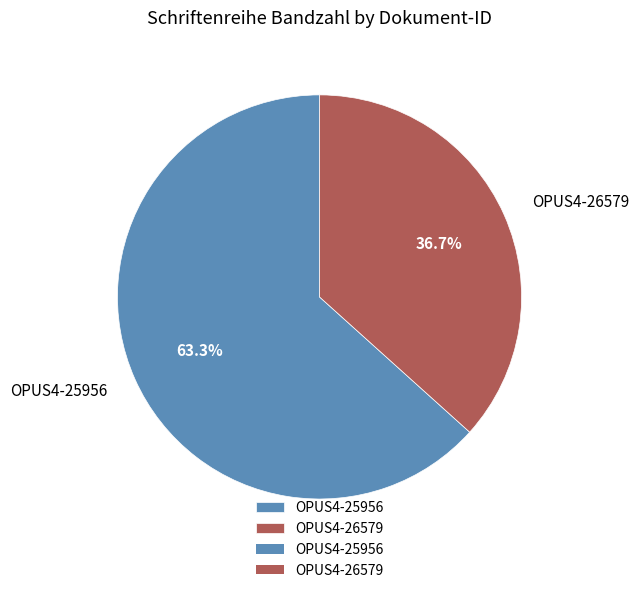

To the nearest percent, what is the combined percentage of OPUS4-25956 and OPUS4-26579?

100%